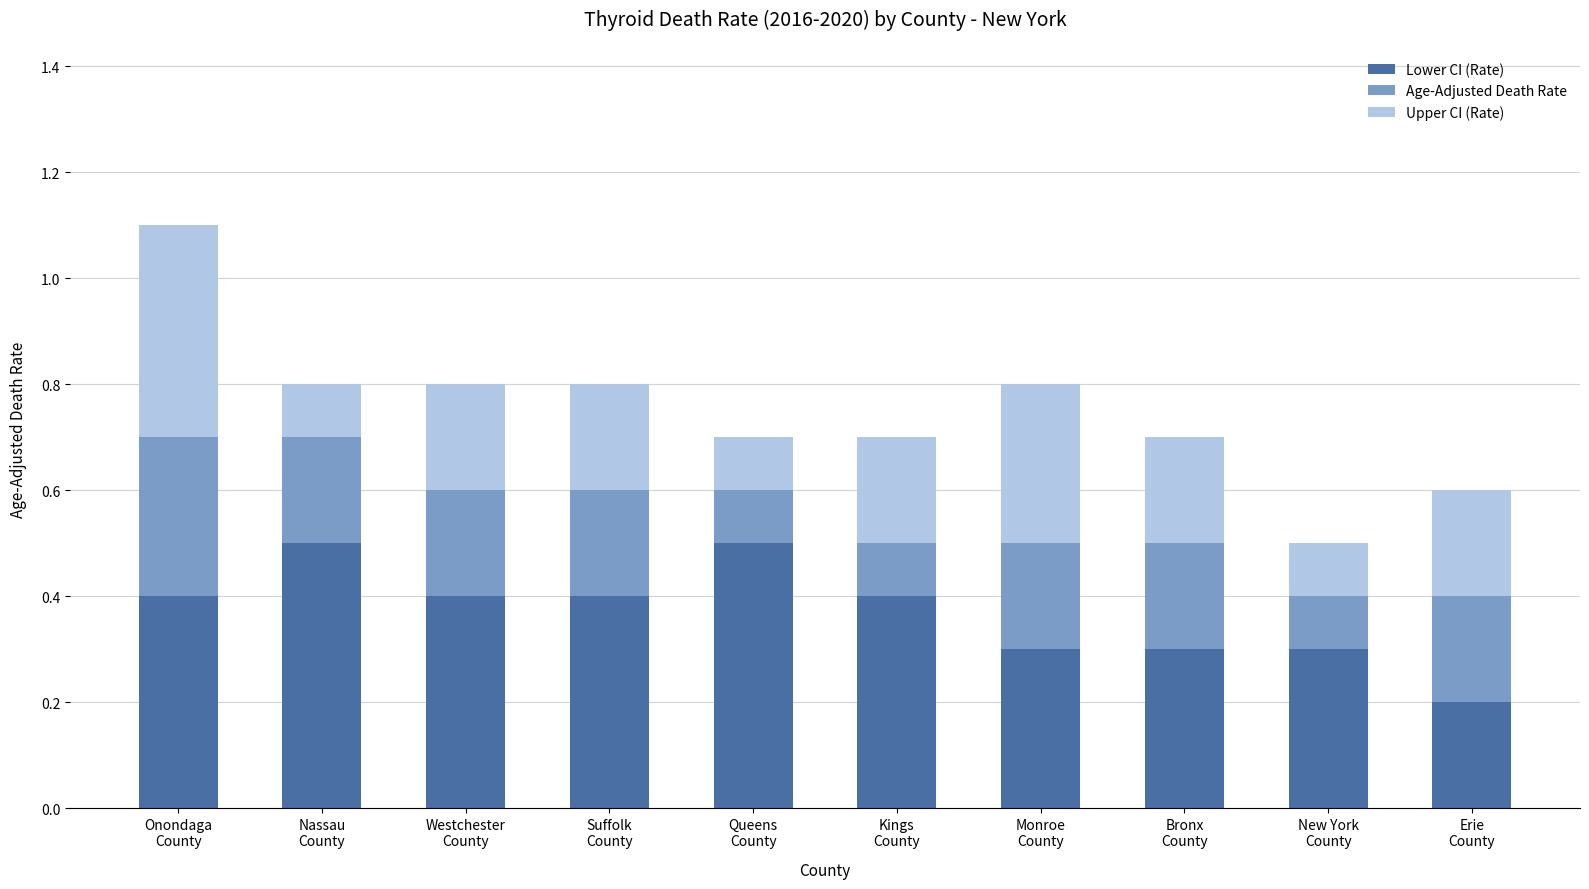

Count the Lower CI (Rate) values in the range 0 to 1.

10